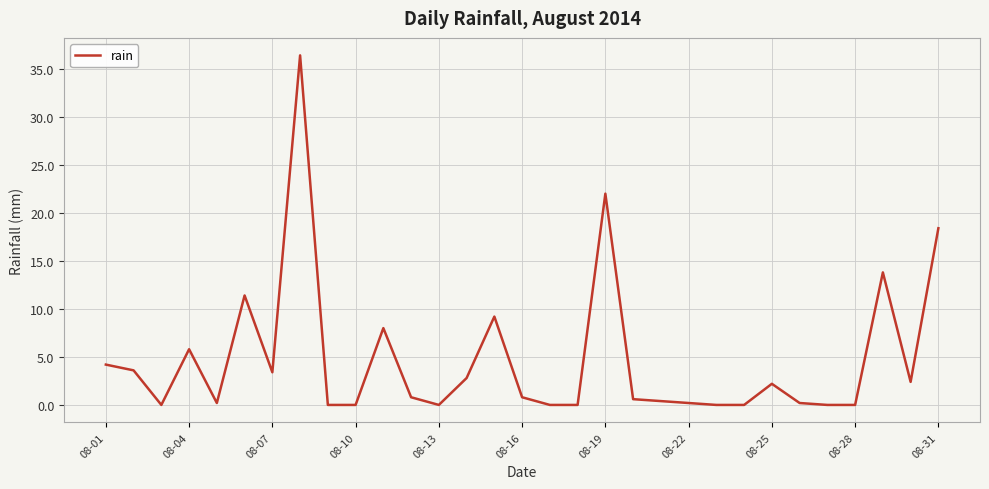

What is the difference between the maximum and minimum values?

36.4